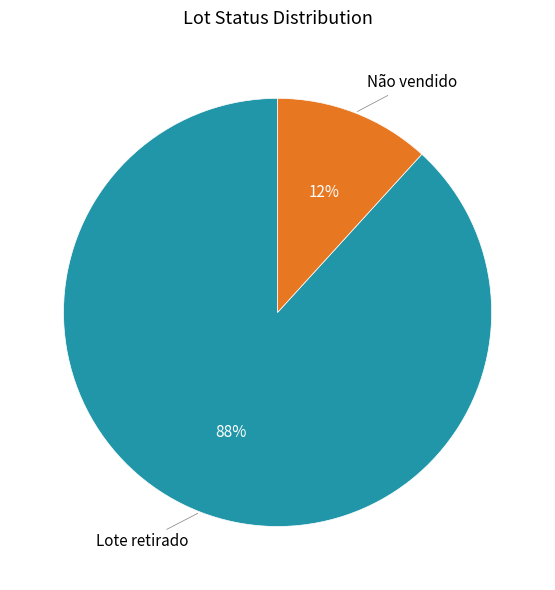

Is there a majority slice in this chart?

Yes